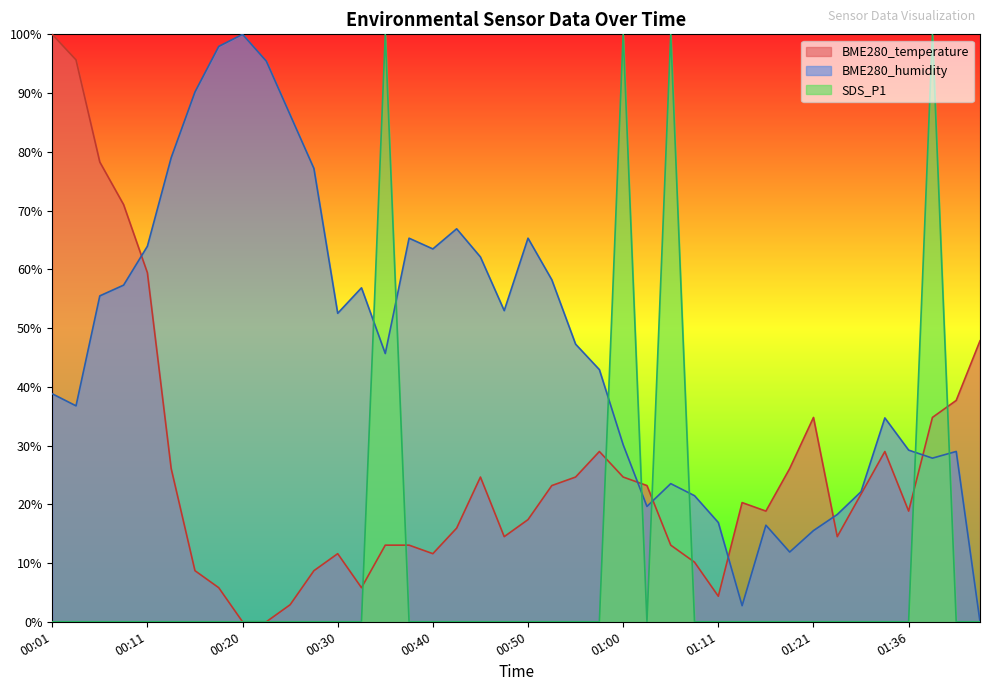

Is it true that SDS_P1 equals 0.0 at 01:08?

True